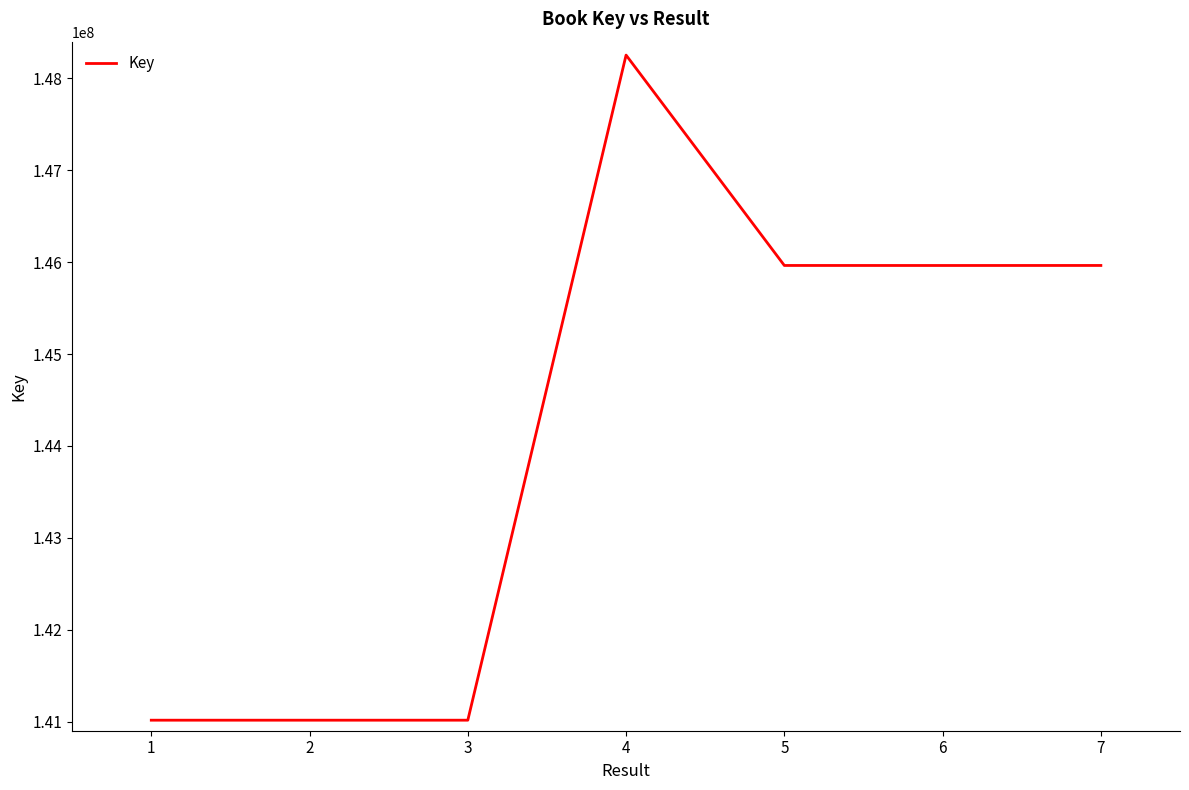

At which label does the data first exceed 145963818?

4